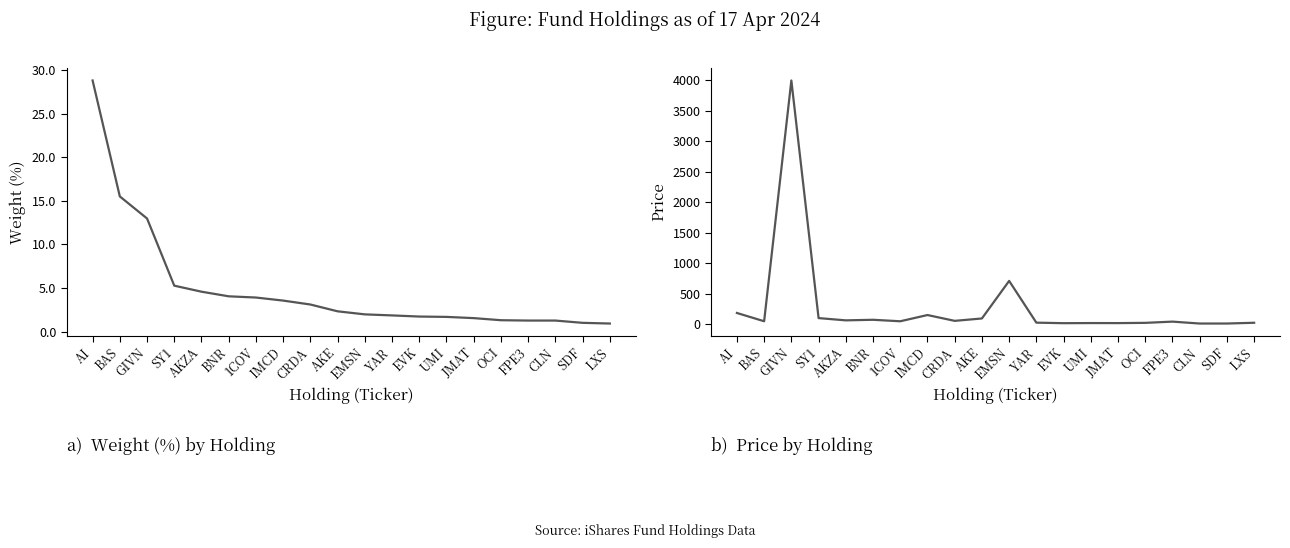

What is the label of the 2nd point from the right?

SDF